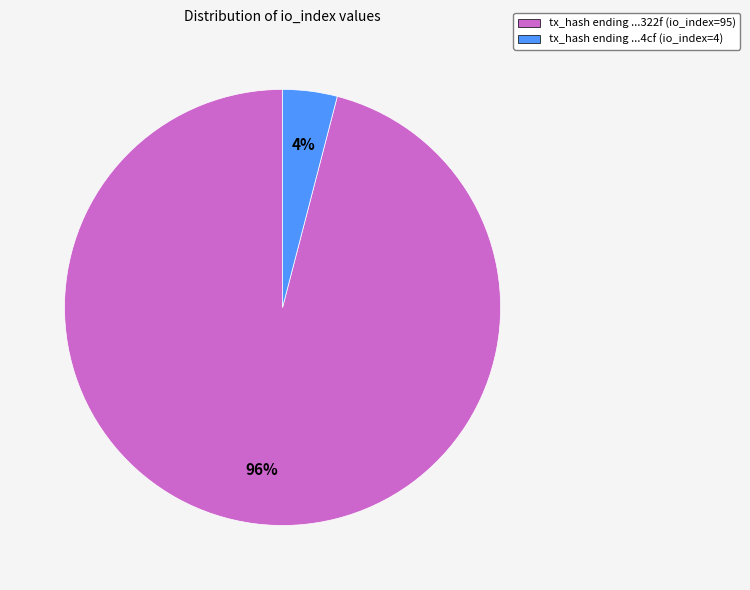

Rank the categories by value from highest to lowest.

tx_hash ending ...322f (io_index=95), tx_hash ending ...4cf (io_index=4)